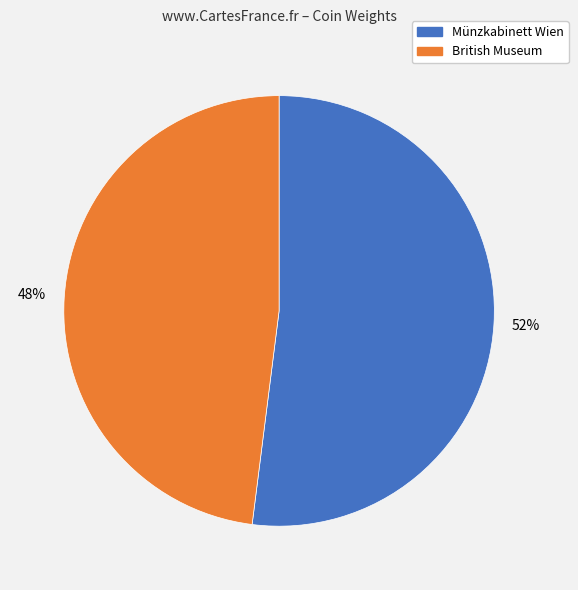

The British Museum slice represents 56% of the pie. True or false?

False